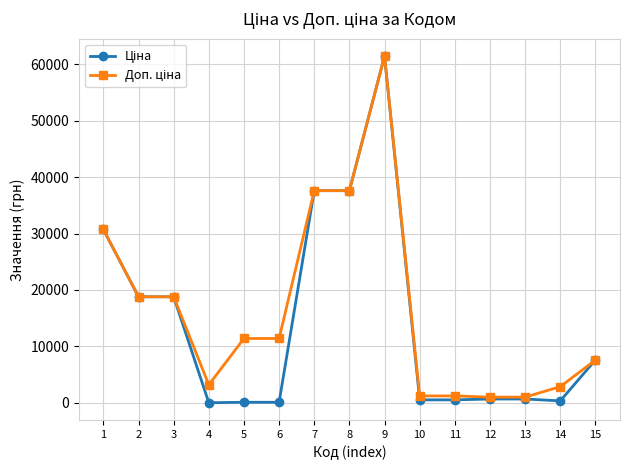

At which category is the sum across all series the highest?

9